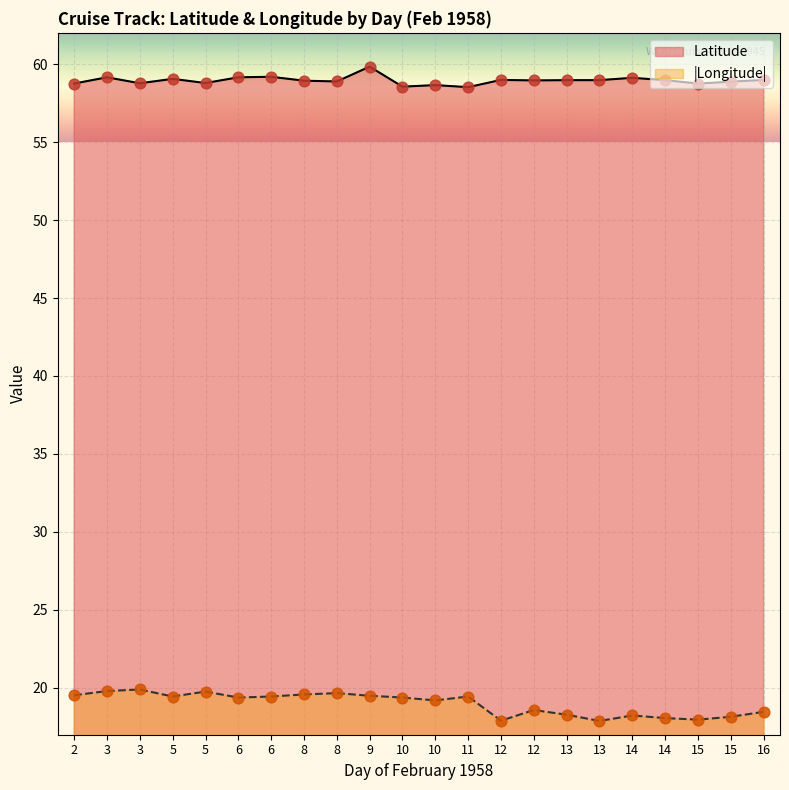

Which series has the widest spread of Y values?

Longitude